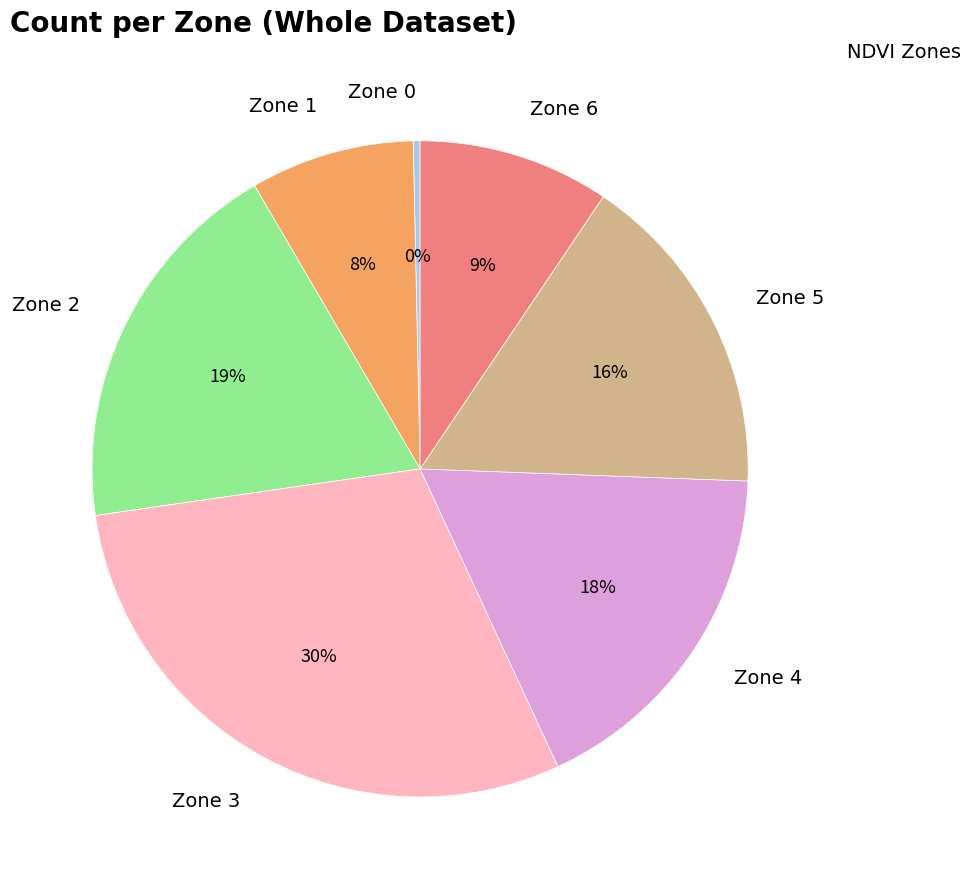

Rank the categories by value from lowest to highest.

Zone 0, Zone 1, Zone 6, Zone 5, Zone 4, Zone 2, Zone 3